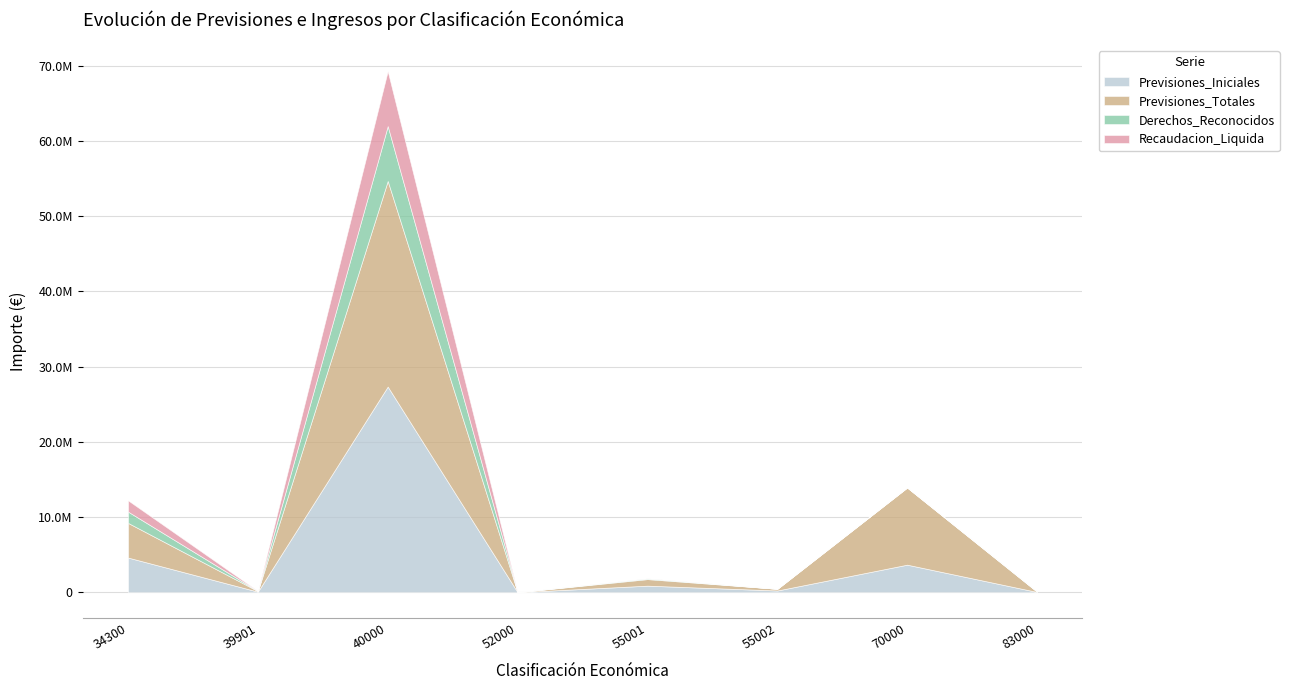

True or false: Recaudacion_Liquida and Previsiones_Totales intersect in this chart.

True